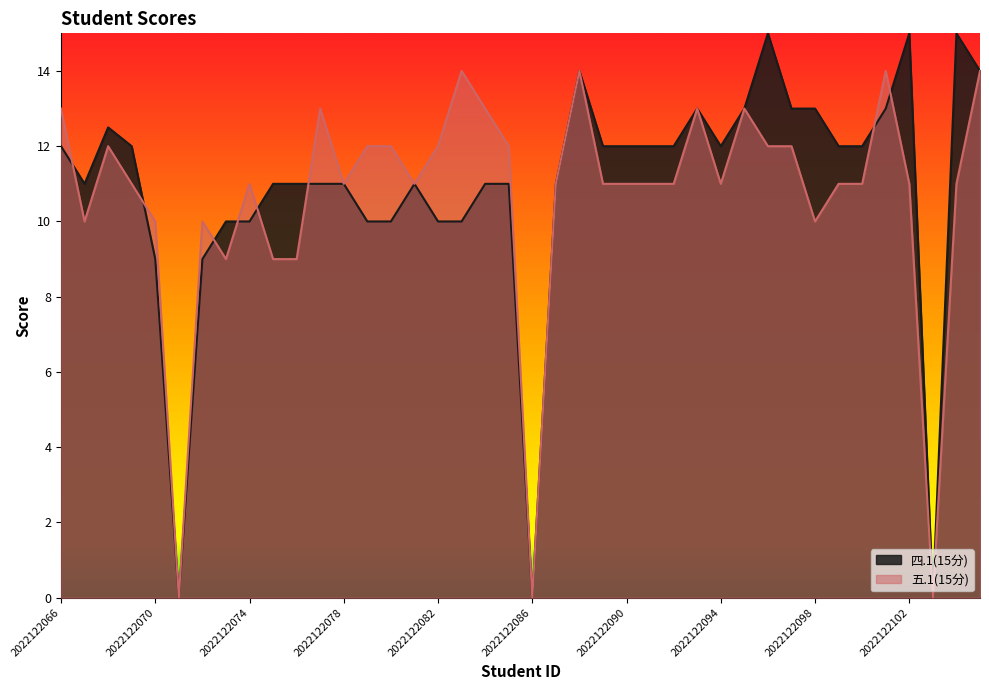

Read the 五.1(15分) value at 2022122087.

11.0